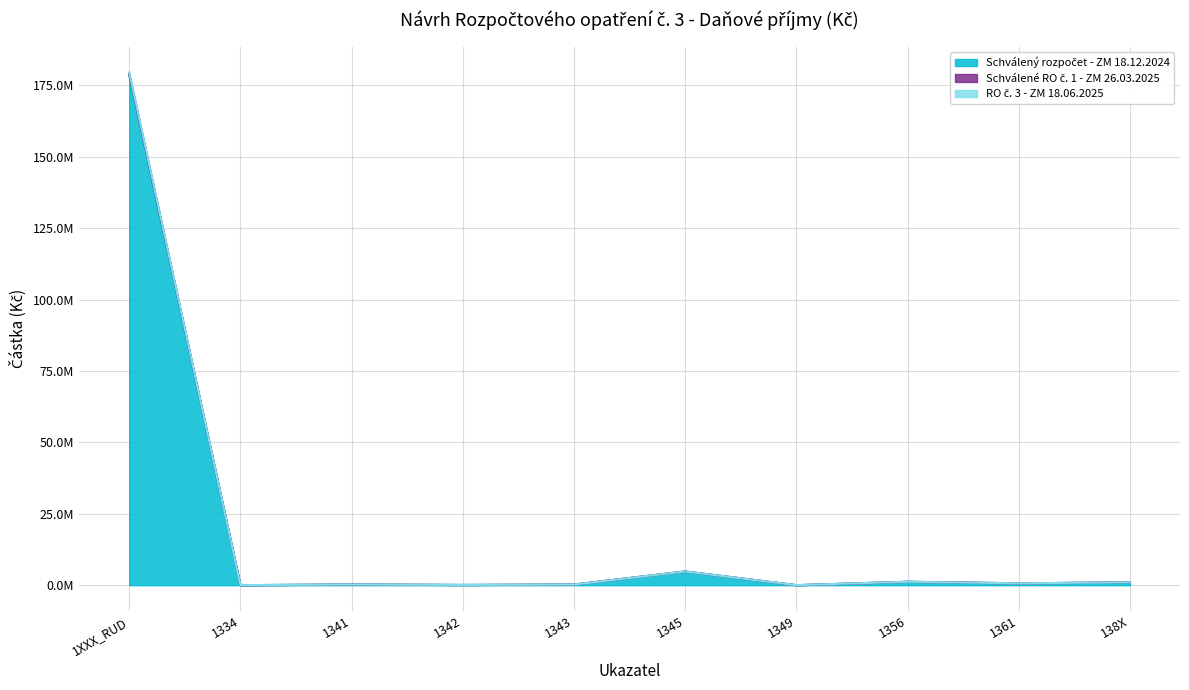

Does the chart have visible grid lines?

Yes